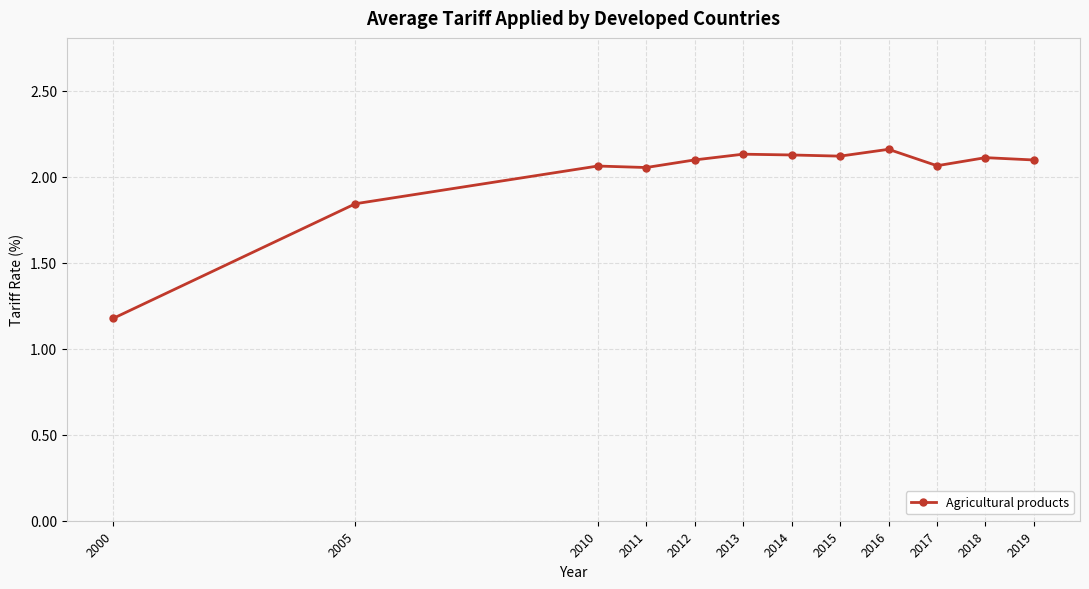

At which label does the data first exceed 2?

2010